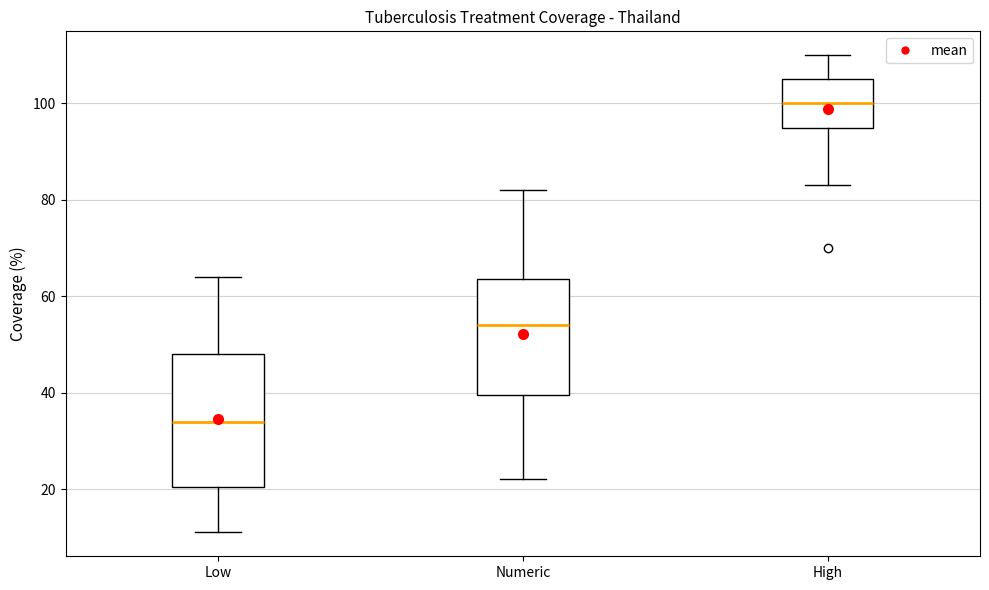

Comparing the boxes themselves (not the whiskers), which one is the tallest?

Low